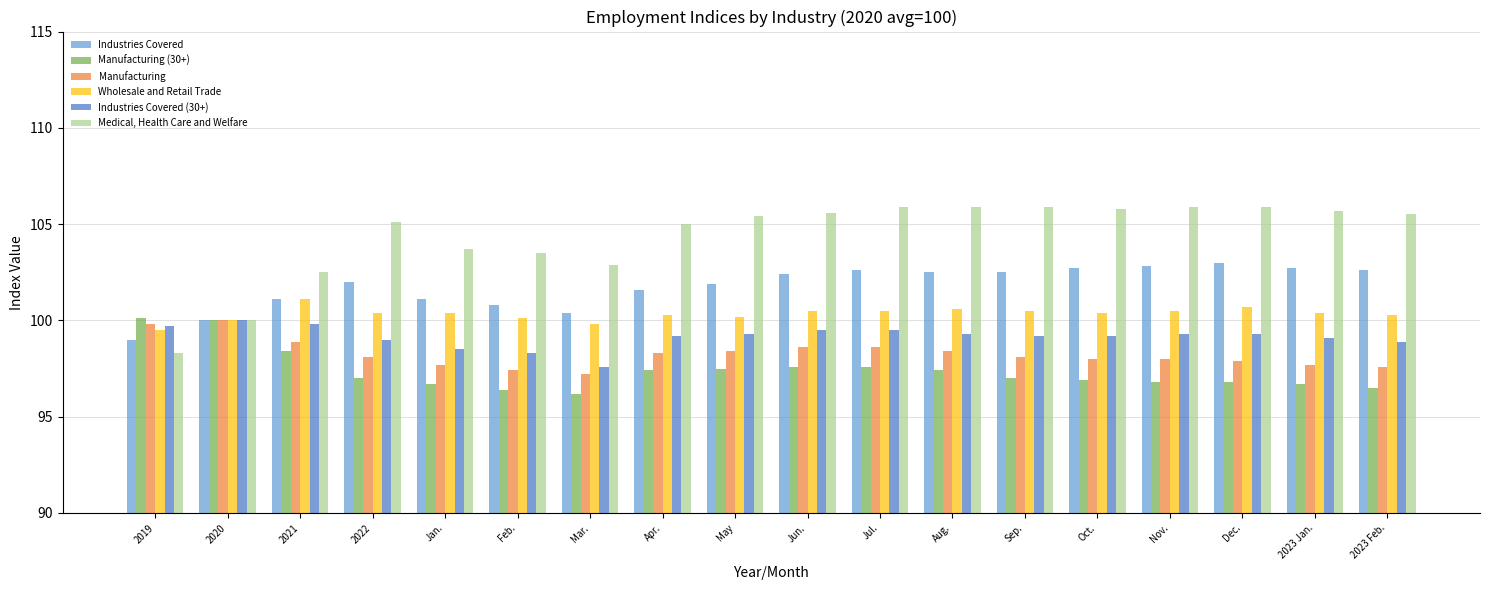

What is the minimum value shown in the chart?

96.2